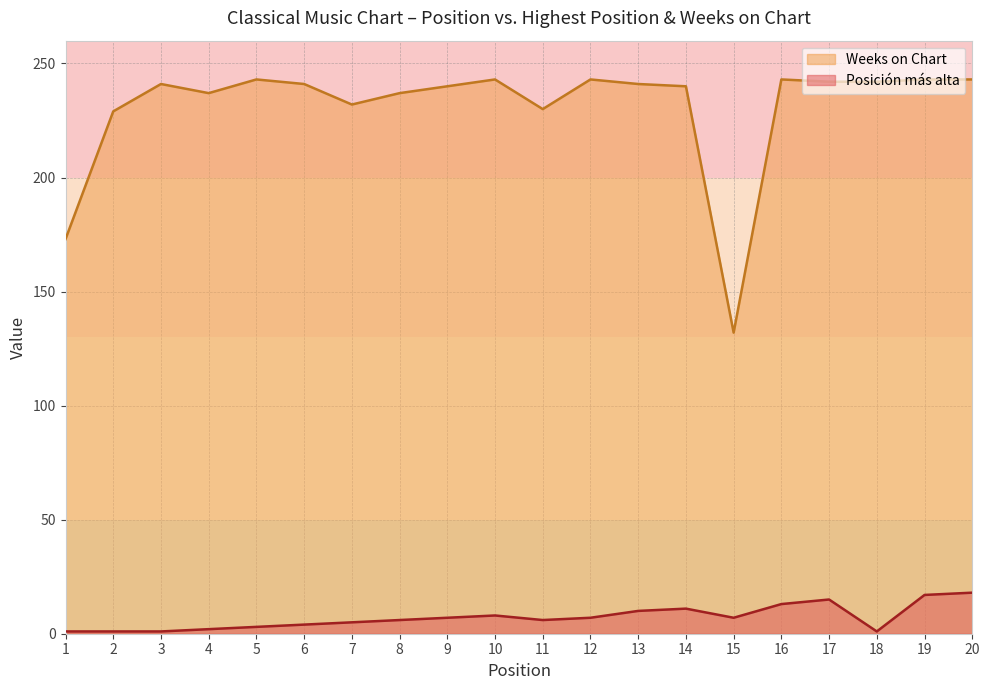

True or false: Weeks on Chart and Posición más alta intersect in this chart.

False